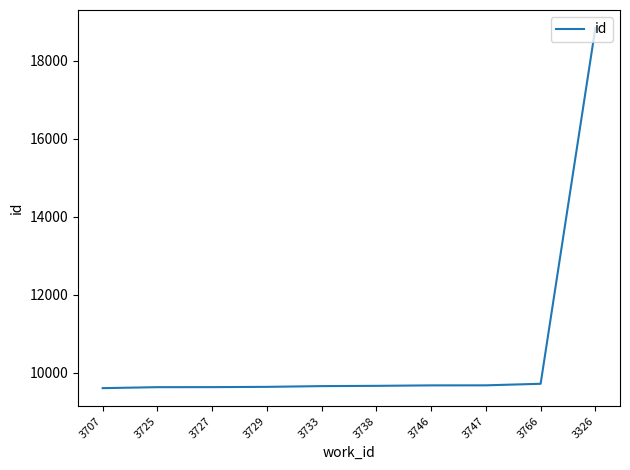

What is the sum of the values at 3727 and 3729?

19257